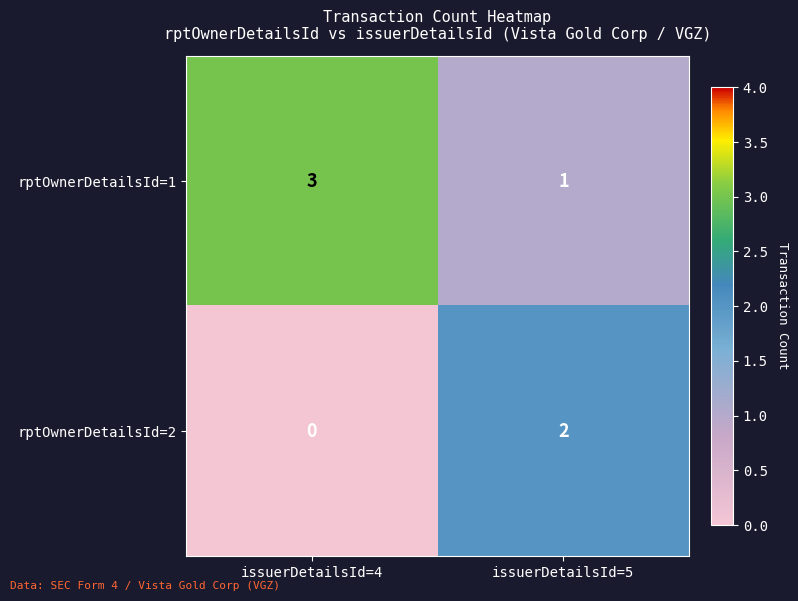

Which label corresponds to the smallest value in the chart?

issuerDetailsId=4